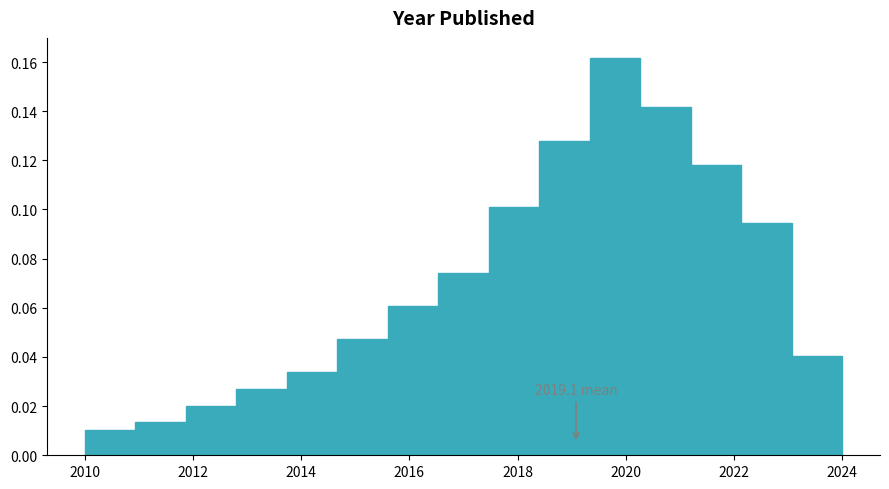

Over which range of the x-axis is the bar tallest?

2019.4 to 2020.2